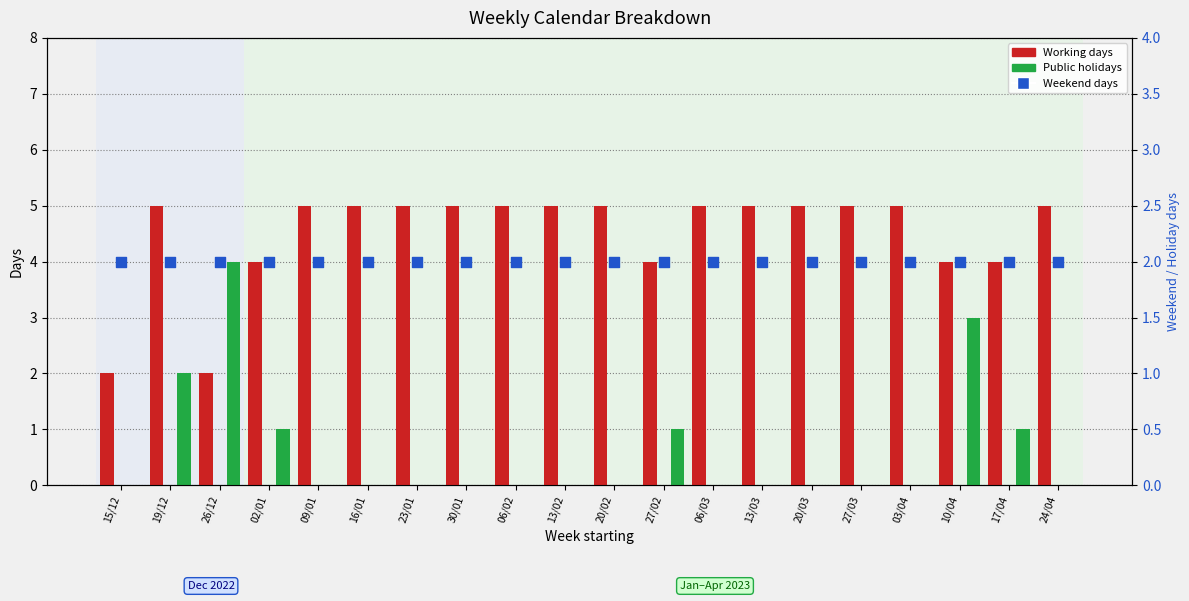

Which series has the largest Y range (max minus min)?

Public holidays